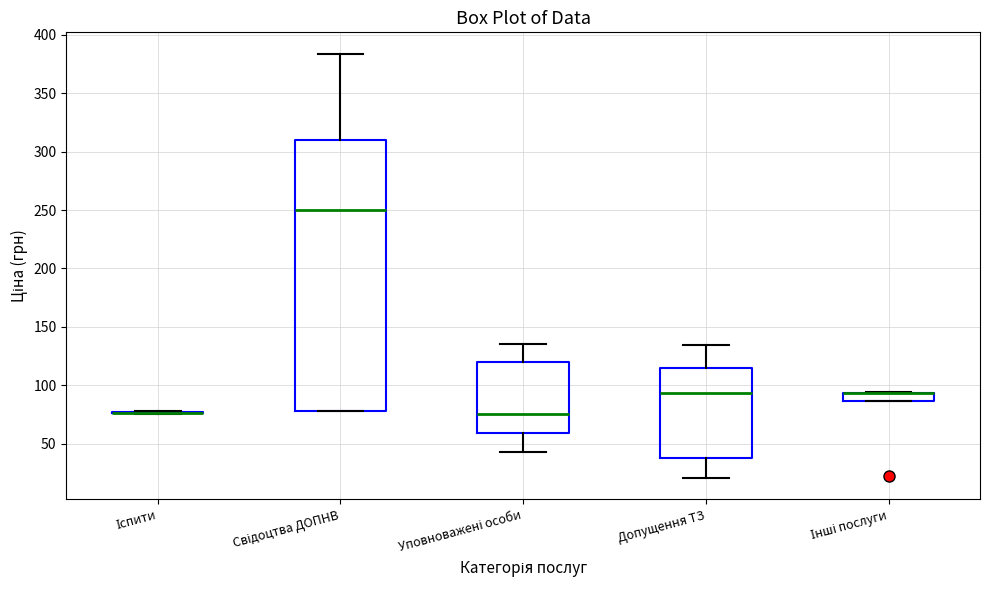

Where does the upper whisker of the box for Уповноважені особи end on the y-axis? The values are not printed on the chart, so give them approximately, as read against the axis.

135